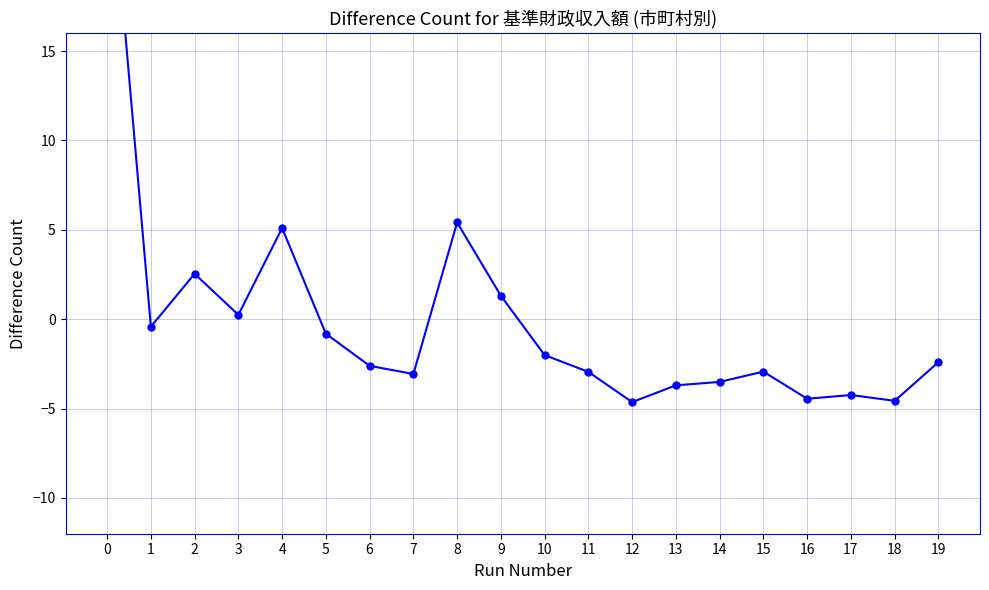

True or false: the data has more than 2 interior local peaks.

True